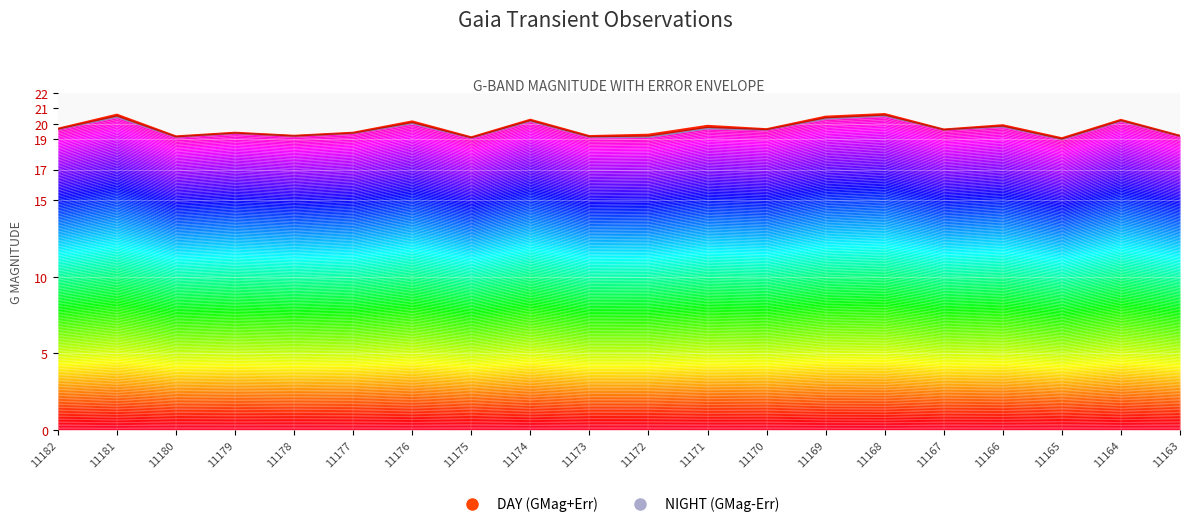

What is the change in value from 11168 to 11166?

-0.7